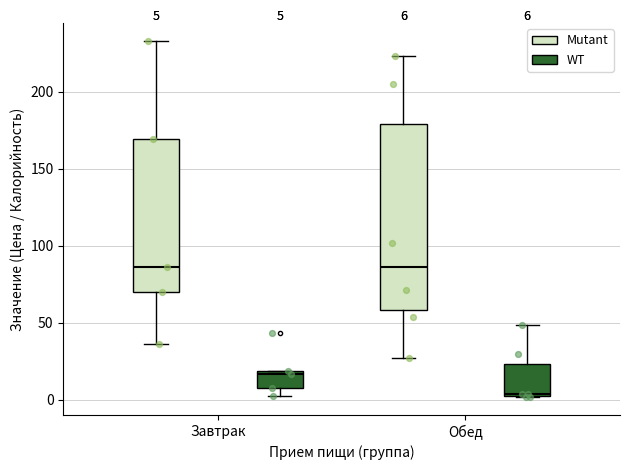

Which box is the tallest, from its lower edge to its upper edge?

Обед (Mutant)